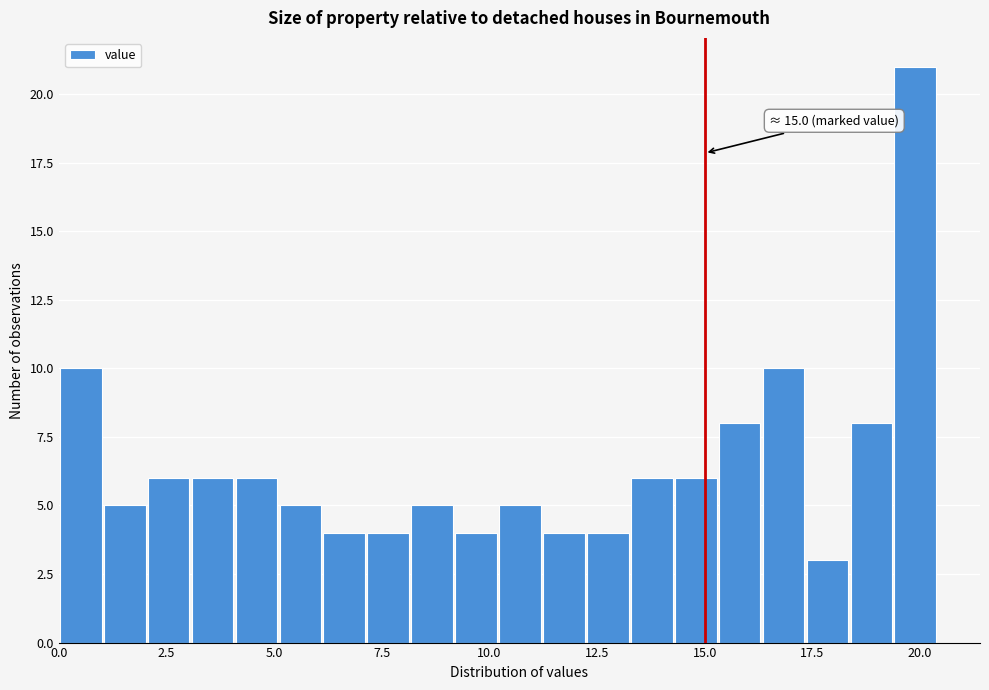

Read against the x-axis, roughly where is the centre of the tallest bar?

20.0